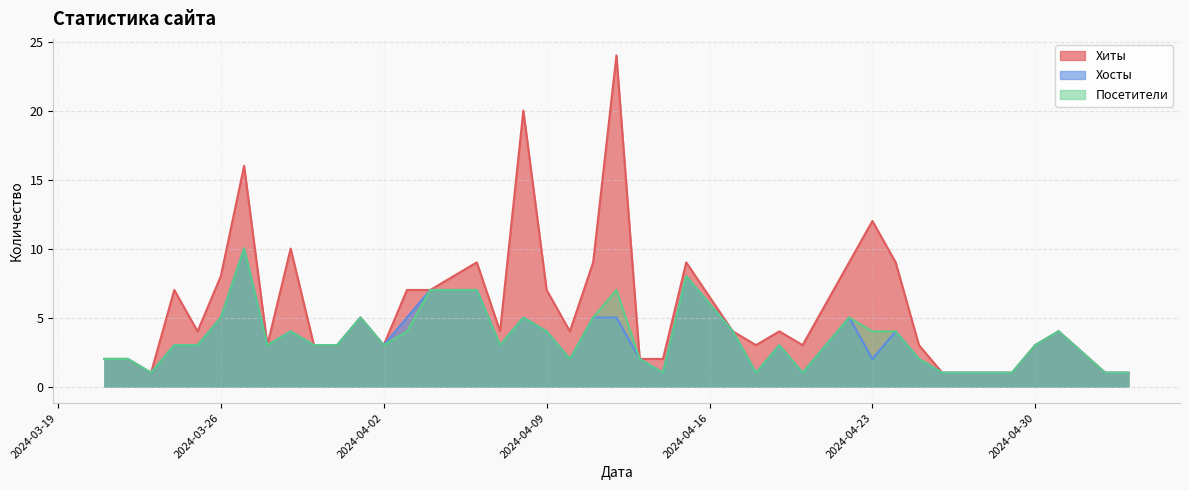

At which label does Посетители first exceed 3?

2024-03-26